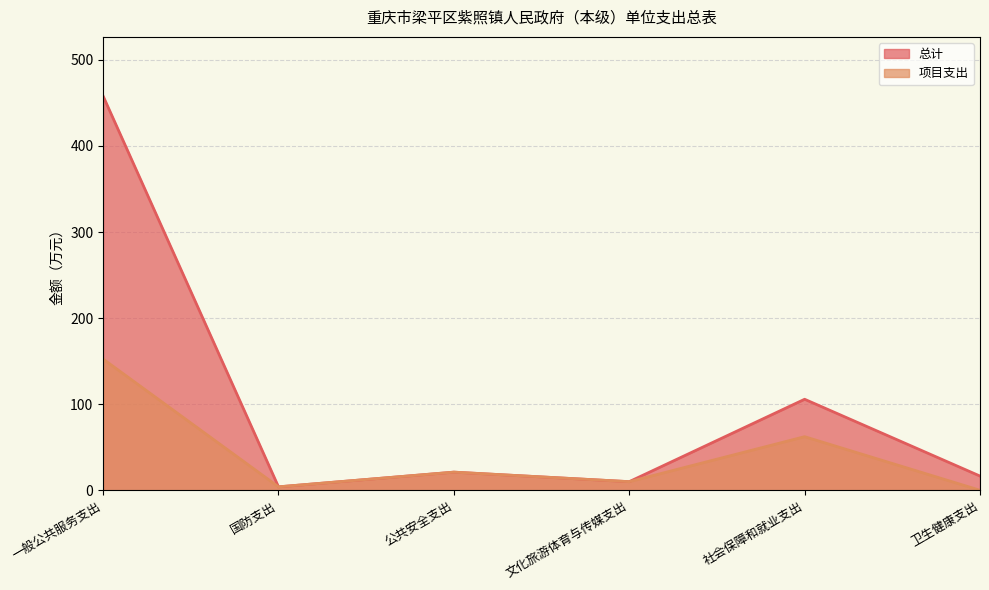

Which series changed the most between 公共安全支出 and 卫生健康支出?

项目支出